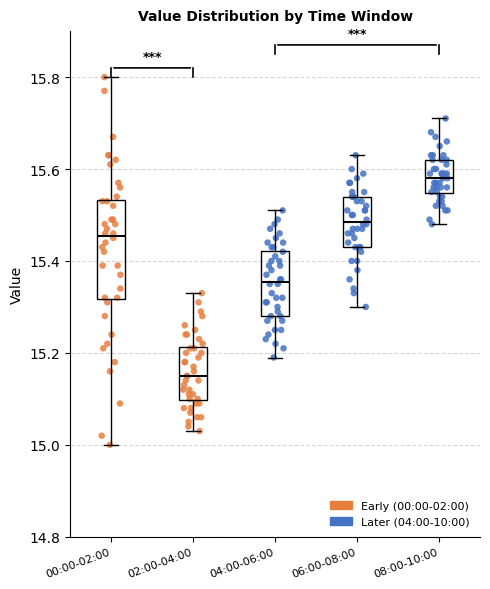

Comparing the boxes themselves (not the whiskers), which one is the tallest?

00:00-02:00